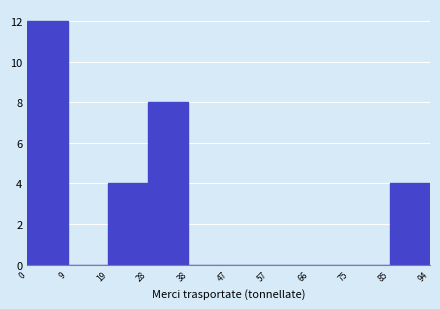

What is the height of the bar covering 19 to 28 on the x-axis? The values are not printed on the chart, so give them approximately, as read against the axis.

4